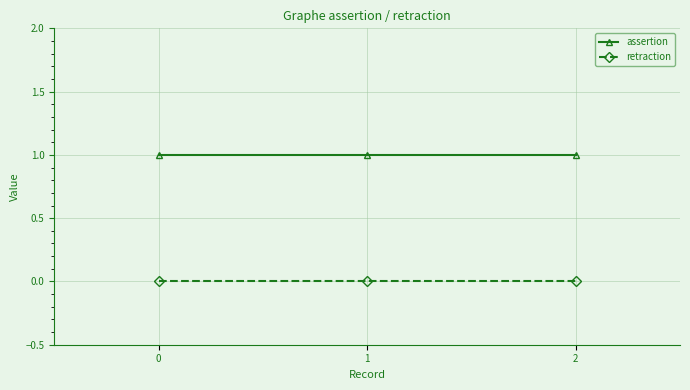

Which series has the largest total across all categories?

assertion